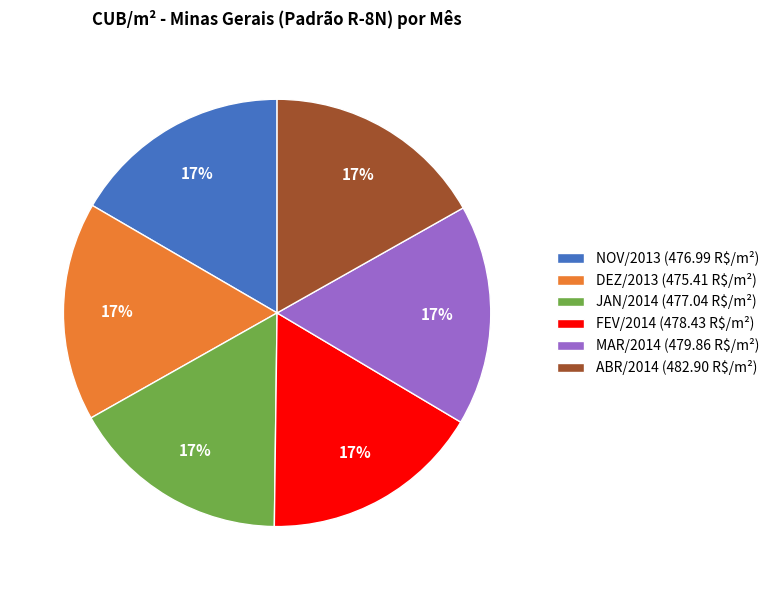

Does DEZ/2013 (475.41 R$/m²) account for over 50% of the chart?

No